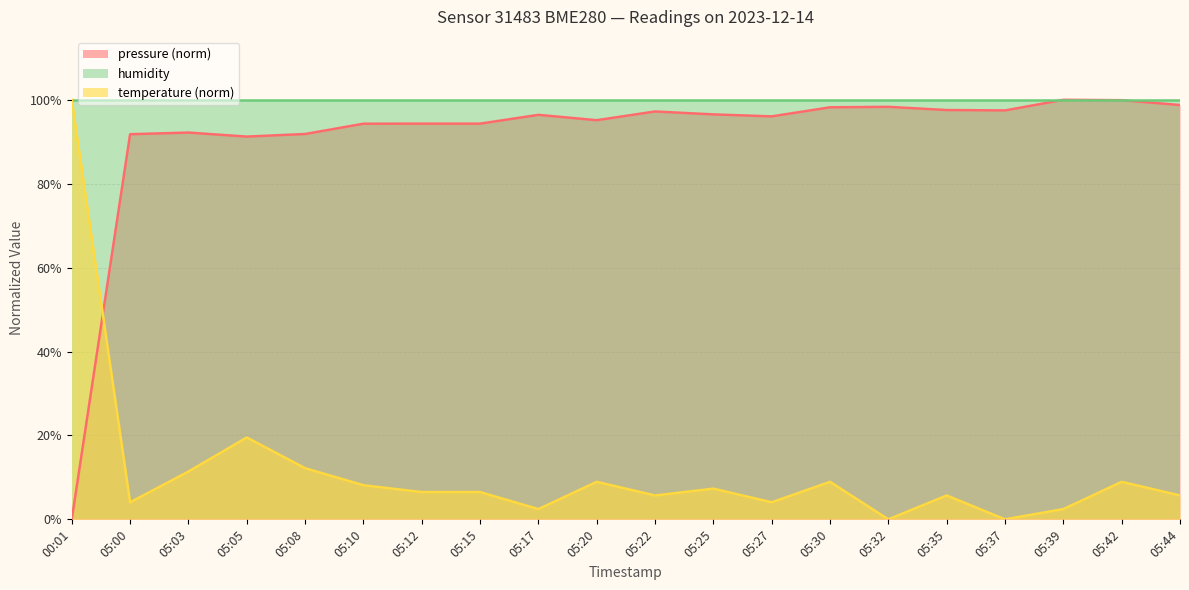

Where is temperature (norm) nearest to the value 50?

05:05